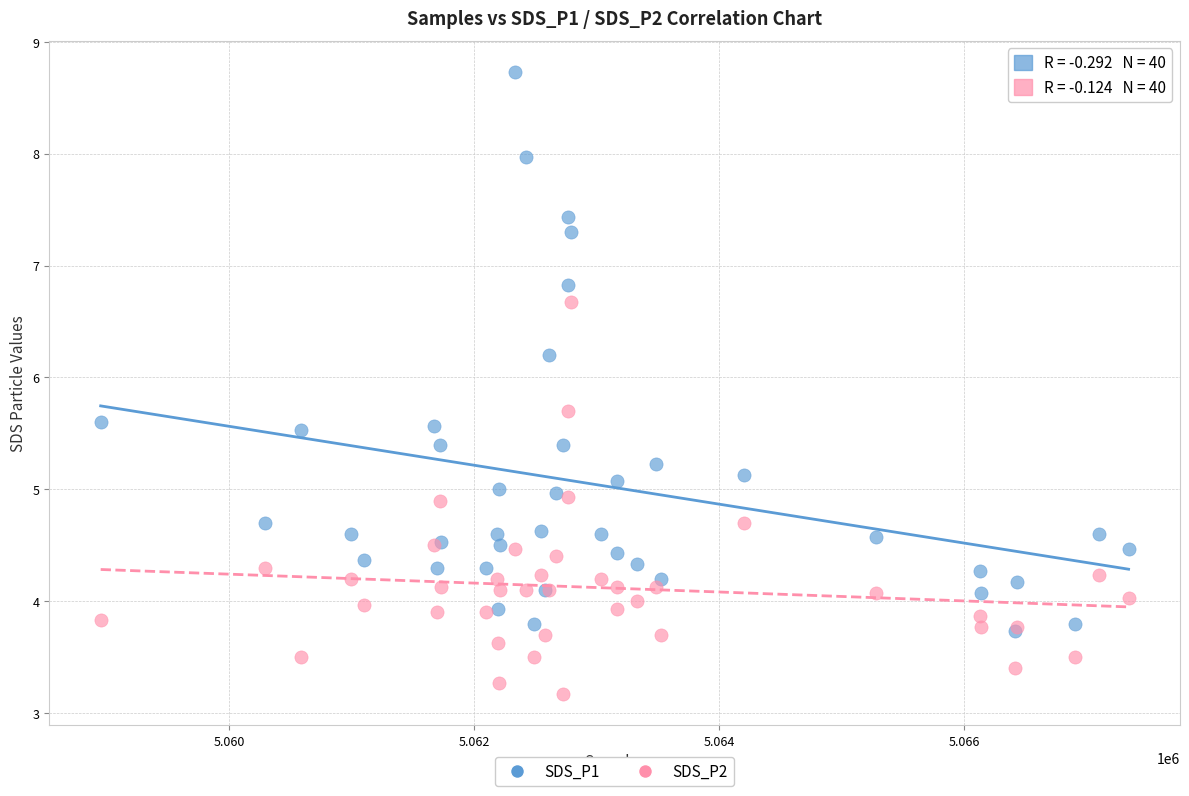

Which series reaches the maximum Y coordinate?

SDS_P1